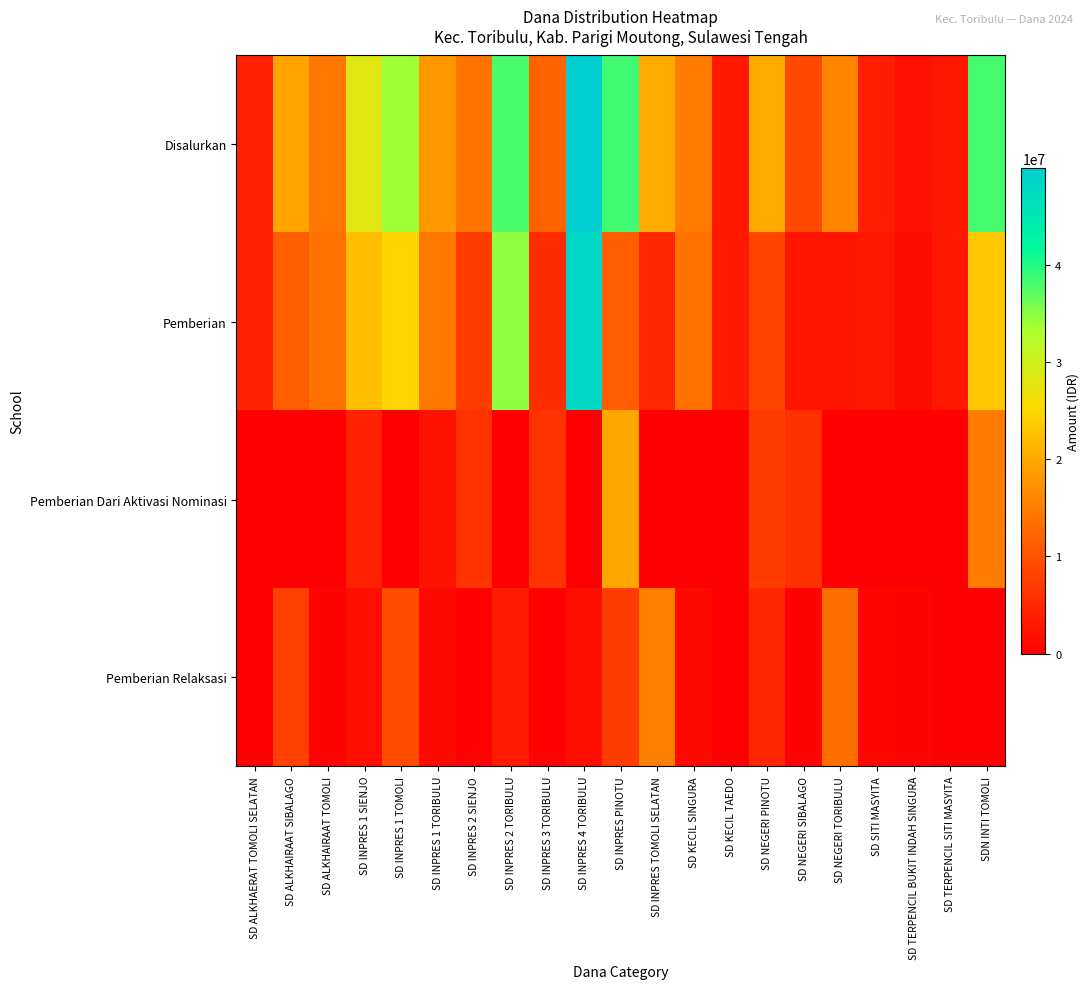

Reading left to right, transcribe all the data shown in this chart.

Disalurkan: SD ALKHAERAT TOMOLI SELATAN=4275000	SD ALKHAIRAAT SIBALAGO=19350000	SD ALKHAIRAAT TOMOLI=14175000	SD INPRES 1 SIENJO=28125000	SD INPRES 1 TOMOLI=33975000	SD INPRES 1 TORIBULU=18000000	SD INPRES 2 SIENJO=13950000	SD INPRES 2 TORIBULU=38025000	SD INPRES 3 TORIBULU=11925000	SD INPRES 4 TORIBULU=49950000	SD INPRES PINOTU=38475000	SD INPRES TOMOLI SELATAN=20025000	SD KECIL SINGURA=14850000	SD KECIL TAEDO=3150000	SD NEGERI PINOTU=20250000	SD NEGERI SIBALAGO=8775000	SD NEGERI TORIBULU=15975000	SD SITI MASYITA=3825000	SD TERPENCIL BUKIT INDAH SINGURA=2025000	SD TERPENCIL SITI MASYITA=2925000	SDN INTI TOMOLI=38250000
Pemberian: SD ALKHAERAT TOMOLI SELATAN=4275000	SD ALKHAIRAAT SIBALAGO=11475000	SD ALKHAIRAAT TOMOLI=13725000	SD INPRES 1 SIENJO=22275000	SD INPRES 1 TOMOLI=24750000	SD INPRES 1 TORIBULU=14400000	SD INPRES 2 SIENJO=7425000	SD INPRES 2 TORIBULU=34650000	SD INPRES 3 TORIBULU=5400000	SD INPRES 4 TORIBULU=48150000	SD INPRES PINOTU=11250000	SD INPRES TOMOLI SELATAN=4725000	SD KECIL SINGURA=13500000	SD KECIL TAEDO=3150000	SD NEGERI PINOTU=8325000	SD NEGERI SIBALAGO=2475000	SD NEGERI TORIBULU=2700000	SD SITI MASYITA=2925000	SD TERPENCIL BUKIT INDAH SINGURA=1575000	SD TERPENCIL SITI MASYITA=2925000	SDN INTI TOMOLI=23400000
Pemberian Dari Aktivasi Nominasi: SD ALKHAERAT TOMOLI SELATAN=0	SD ALKHAIRAAT SIBALAGO=0	SD ALKHAIRAAT TOMOLI=0	SD INPRES 1 SIENJO=4050000	SD INPRES 1 TOMOLI=0	SD INPRES 1 TORIBULU=2250000	SD INPRES 2 SIENJO=6300000	SD INPRES 2 TORIBULU=0	SD INPRES 3 TORIBULU=6300000	SD INPRES 4 TORIBULU=0	SD INPRES PINOTU=19800000	SD INPRES TOMOLI SELATAN=0	SD KECIL SINGURA=0	SD KECIL TAEDO=0	SD NEGERI PINOTU=7200000	SD NEGERI SIBALAGO=5850000	SD NEGERI TORIBULU=0	SD SITI MASYITA=0	SD TERPENCIL BUKIT INDAH SINGURA=0	SD TERPENCIL SITI MASYITA=0	SDN INTI TOMOLI=14850000
Pemberian Relaksasi: SD ALKHAERAT TOMOLI SELATAN=0	SD ALKHAIRAAT SIBALAGO=7875000	SD ALKHAIRAAT TOMOLI=450000	SD INPRES 1 SIENJO=1800000	SD INPRES 1 TOMOLI=9225000	SD INPRES 1 TORIBULU=1350000	SD INPRES 2 SIENJO=225000	SD INPRES 2 TORIBULU=3375000	SD INPRES 3 TORIBULU=225000	SD INPRES 4 TORIBULU=1800000	SD INPRES PINOTU=7425000	SD INPRES TOMOLI SELATAN=15300000	SD KECIL SINGURA=1350000	SD KECIL TAEDO=0	SD NEGERI PINOTU=4725000	SD NEGERI SIBALAGO=450000	SD NEGERI TORIBULU=13275000	SD SITI MASYITA=900000	SD TERPENCIL BUKIT INDAH SINGURA=450000	SD TERPENCIL SITI MASYITA=0	SDN INTI TOMOLI=0